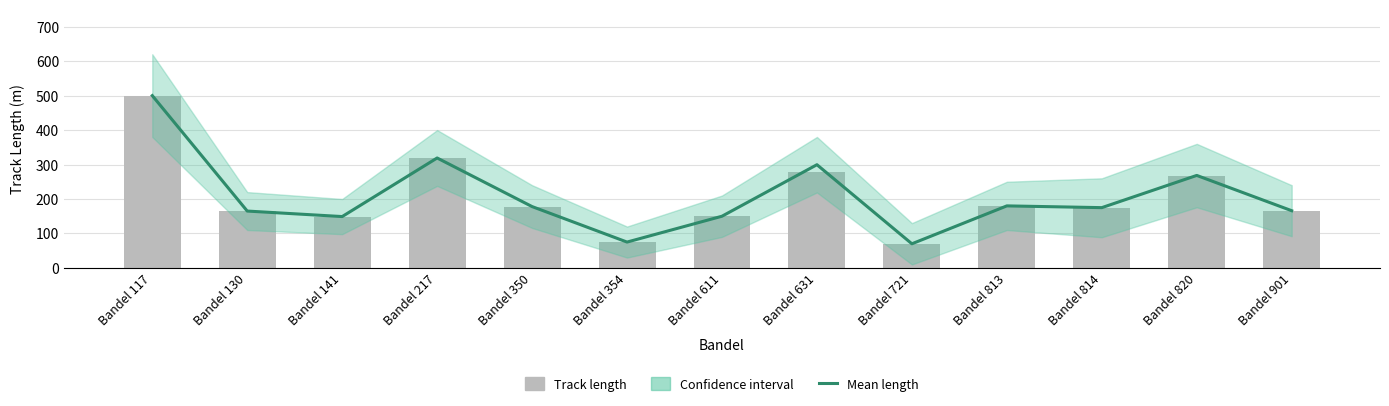

At which category is the sum across all series the highest?

Bandel 117